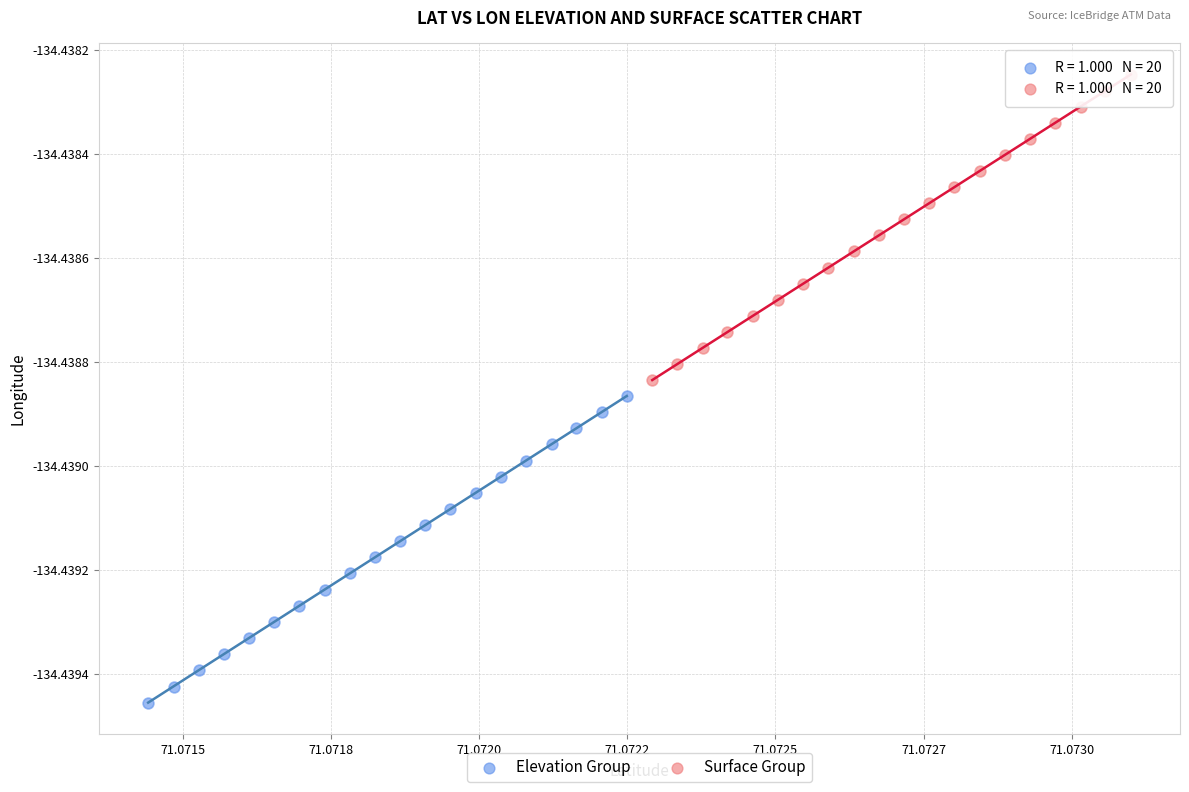

Which series contains the lowest Y value?

Elevation Group